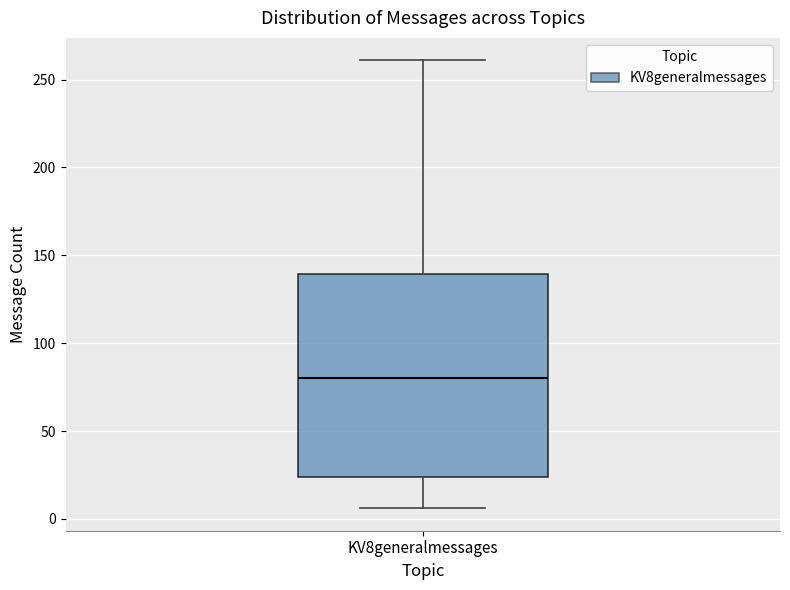

Transcribe this box plot: give where the median line is, the range the box spans, and where the two whiskers end, as read against the y-axis. The values are not printed on the chart, so give them approximately, as read against the axis.

median 80, box 25 to 140, whiskers 5 to 260